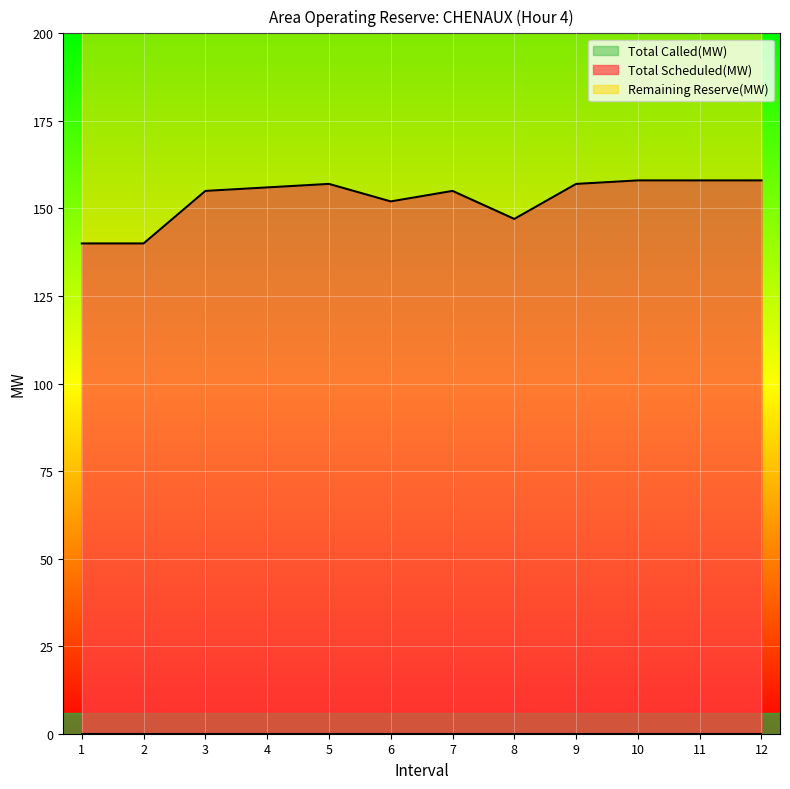

True or false: Total Called(MW) and Total Scheduled(MW) cross at least once.

False